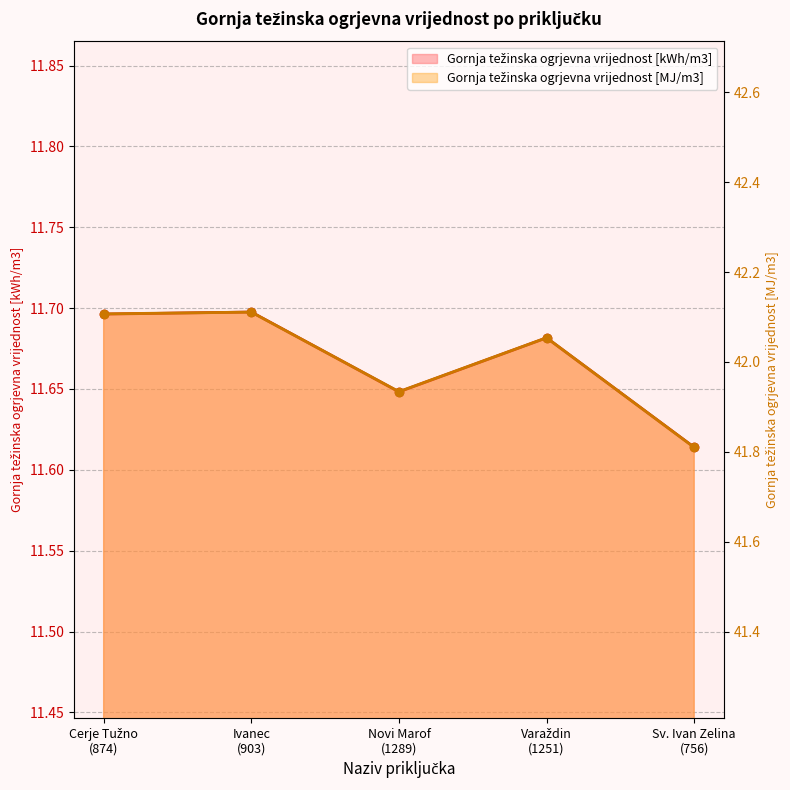

At which label does Gornja težinska ogrjevna vrijednost [kWh/m3] reach its minimum?

Sv. Ivan Zelina
(756)